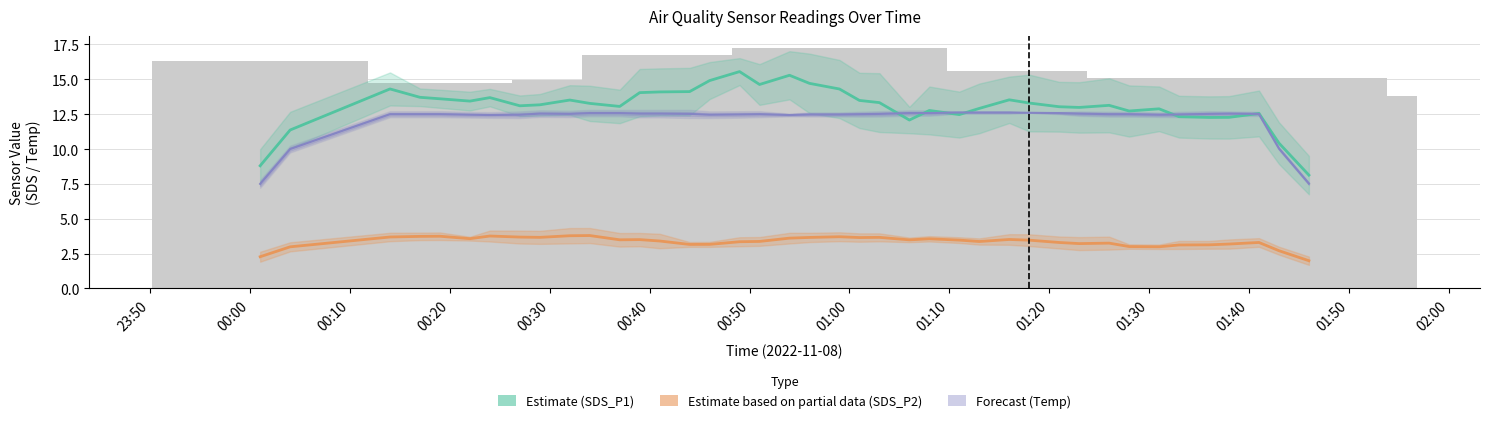

Reading left to right, extract all data points from this chart.

Estimate (SDS_P1): 8.8	11.4	14.3	13.7	13.6	13.4	13.7	13.1	13.2	13.5	13.3	13.1	14.0	14.1	14.1	14.9	15.6	14.6	15.3	14.7	14.3	13.5	13.3	12.1	12.8	12.5	12.9	13.5	13.3	13.0	13.0	13.1	12.7	12.9	12.3	12.3	12.3	12.6	10.4	8.1
Estimate based on partial data (SDS_P2): 2.3	3.0	3.7	3.7	3.7	3.6	3.8	3.7	3.7	3.8	3.8	3.5	3.5	3.4	3.2	3.2	3.4	3.4	3.6	3.7	3.7	3.7	3.7	3.5	3.6	3.5	3.4	3.5	3.5	3.3	3.2	3.3	3.0	3.0	3.1	3.1	3.2	3.3	2.7	2.0
Forecast (Temp): 7.5	10.0	12.5	12.5	12.5	12.5	12.4	12.5	12.5	12.5	12.6	12.6	12.5	12.5	12.5	12.5	12.5	12.5	12.4	12.5	12.5	12.5	12.5	12.6	12.6	12.6	12.6	12.6	12.6	12.6	12.5	12.5	12.5	12.5	12.5	12.5	12.5	12.5	10.0	7.5